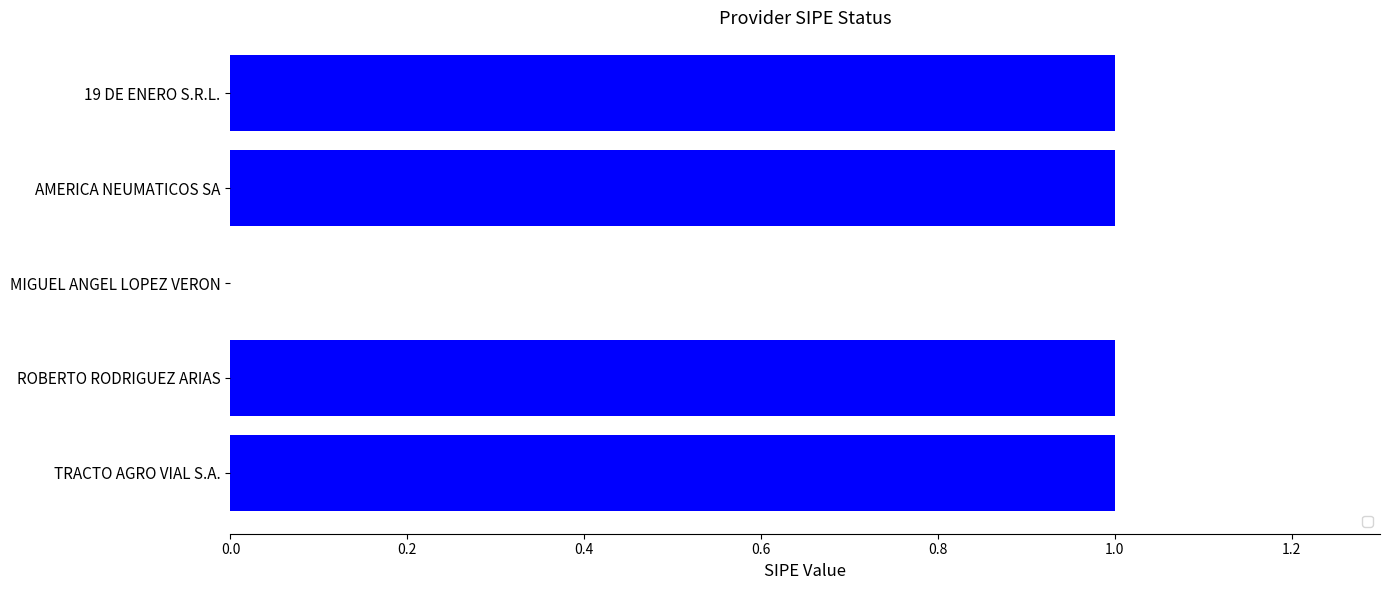

Between ROBERTO RODRIGUEZ ARIAS and MIGUEL ANGEL LOPEZ VERON, which is larger?

ROBERTO RODRIGUEZ ARIAS